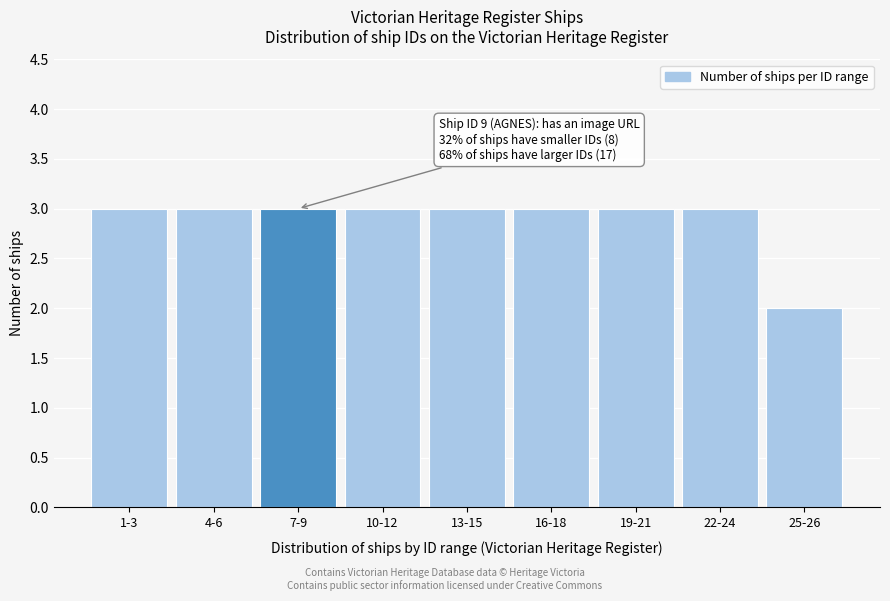

Reading right to left, transcribe all the data shown in this chart.

2	3	3	3	3	3	3	3	3